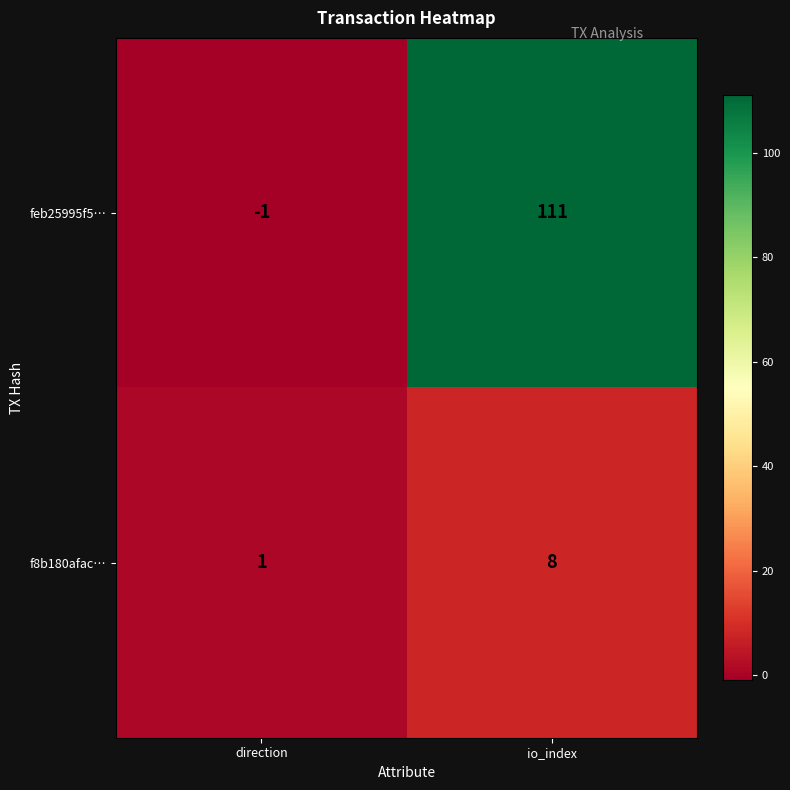

How many values in feb25995f5… are below zero?

1